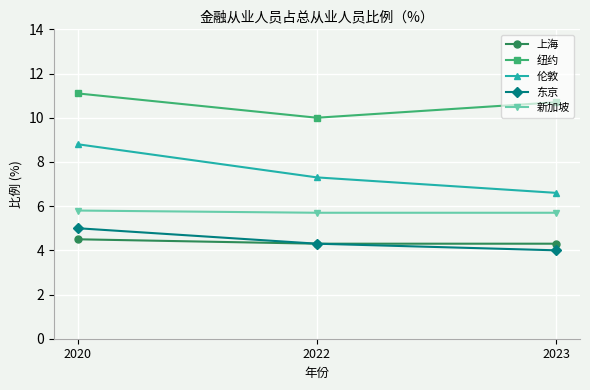

Is it true that 上海 equals 4.3 at 2023?

True